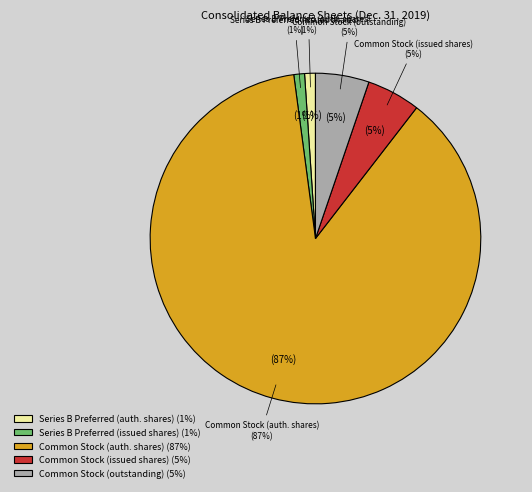

The Common Stock (shares outstanding) slice represents 1% of the pie. True or false?

False